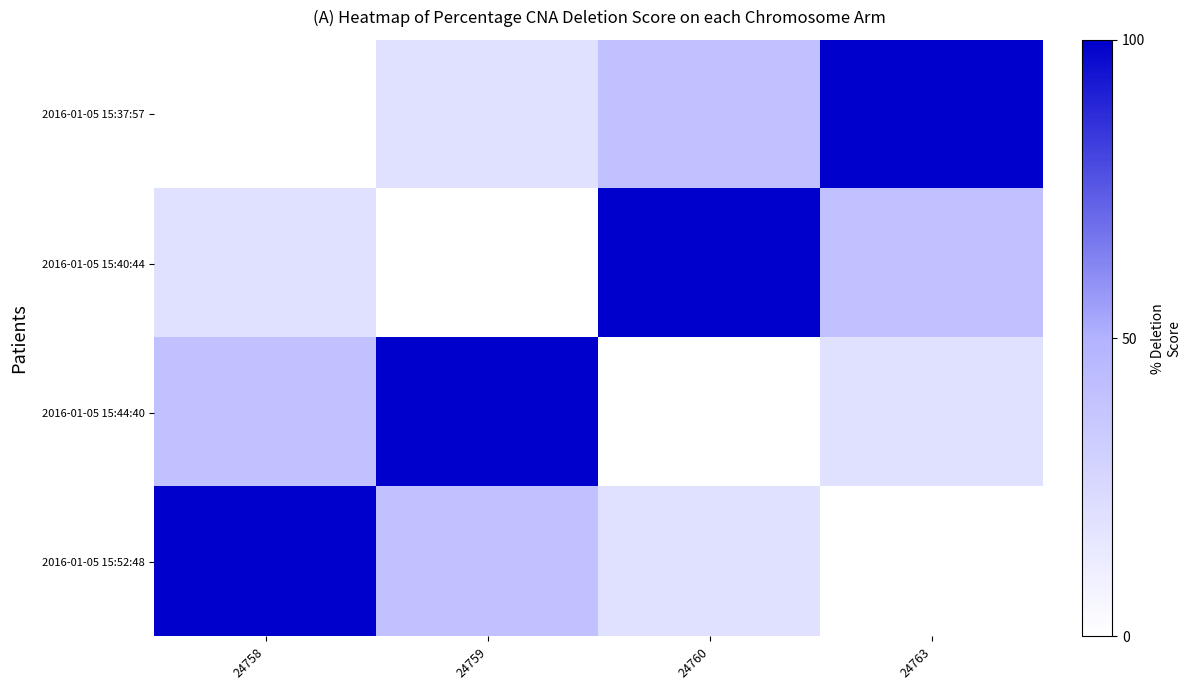

What is the maximum value shown in the chart?

100